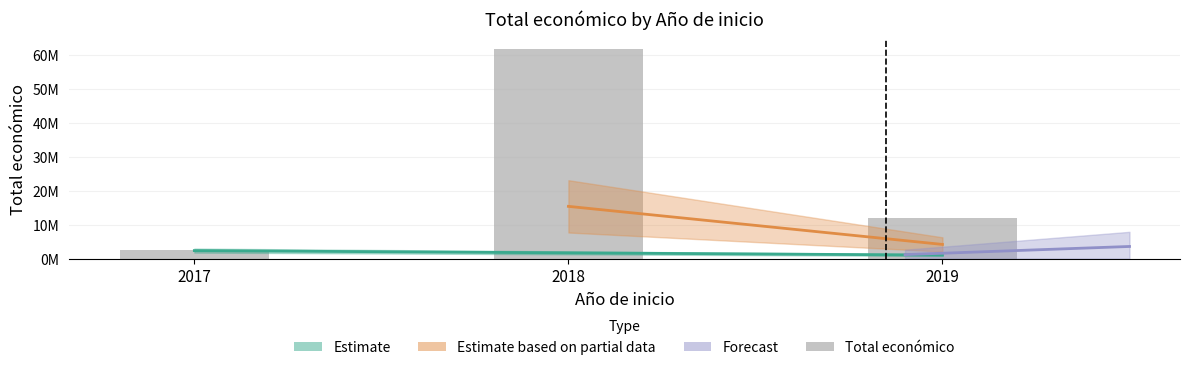

Reading left to right, what are all the values shown in this chart?

2017=2636496	2018=61608729	2019=11975467